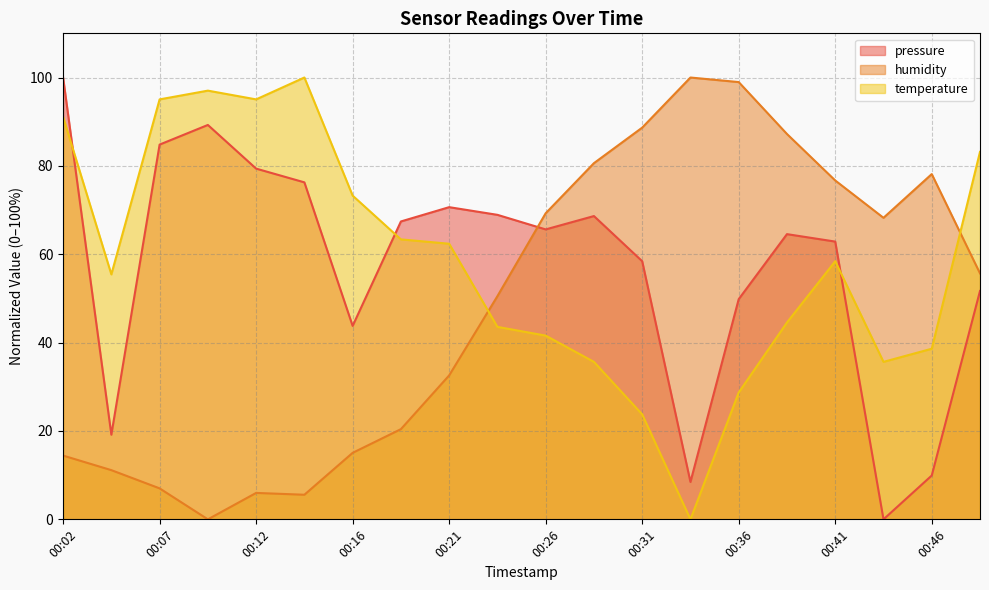

True or false: humidity and temperature intersect in this chart.

True